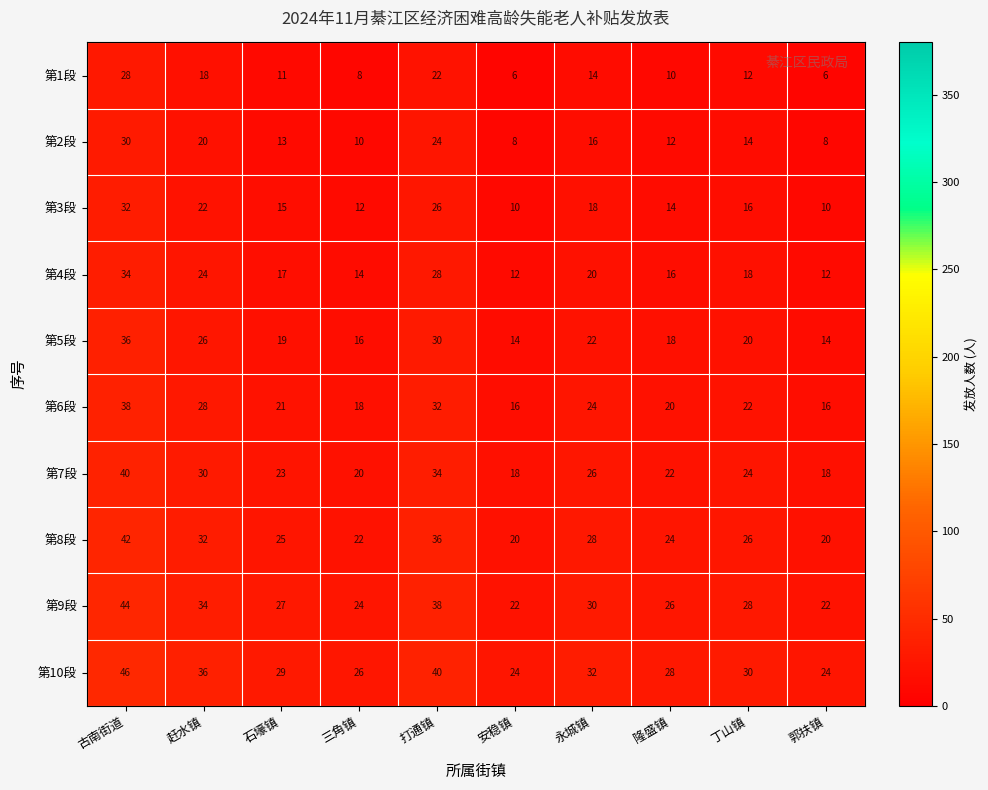

What is the minimum value shown in the chart?

6